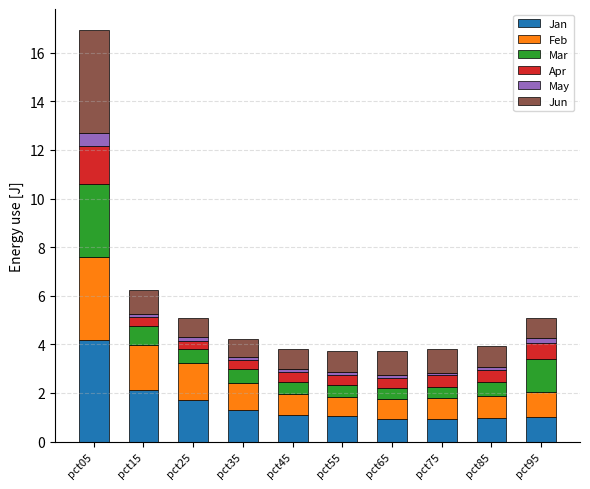

What is the lowest value of the Jan series?

0.9